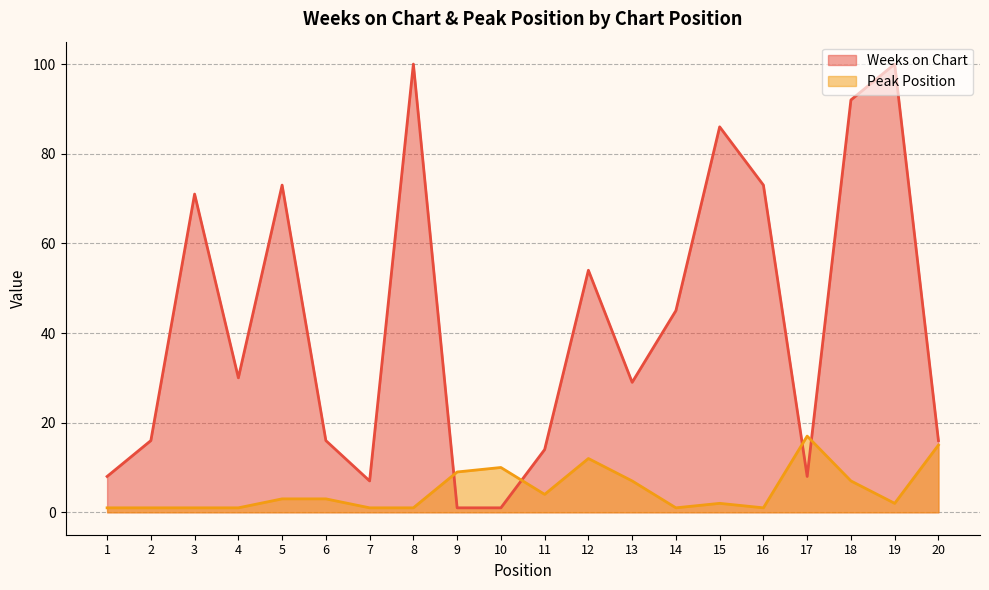

List the labels in order of Peak Position value, largest first.

17, 20, 12, 10, 9, 13, 18, 11, 5, 6, 15, 19, 1, 2, 3, 4, 7, 8, 14, 16